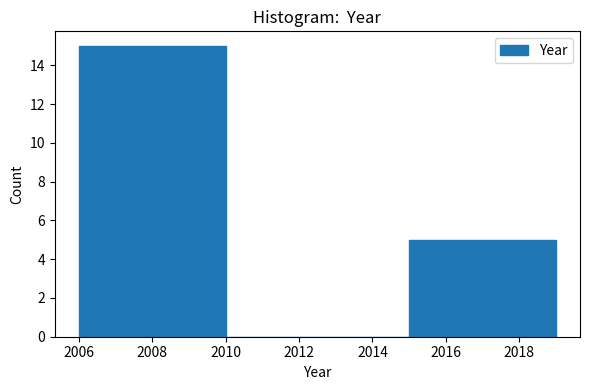

Over which range of the x-axis is the bar tallest?

2006 to 2010